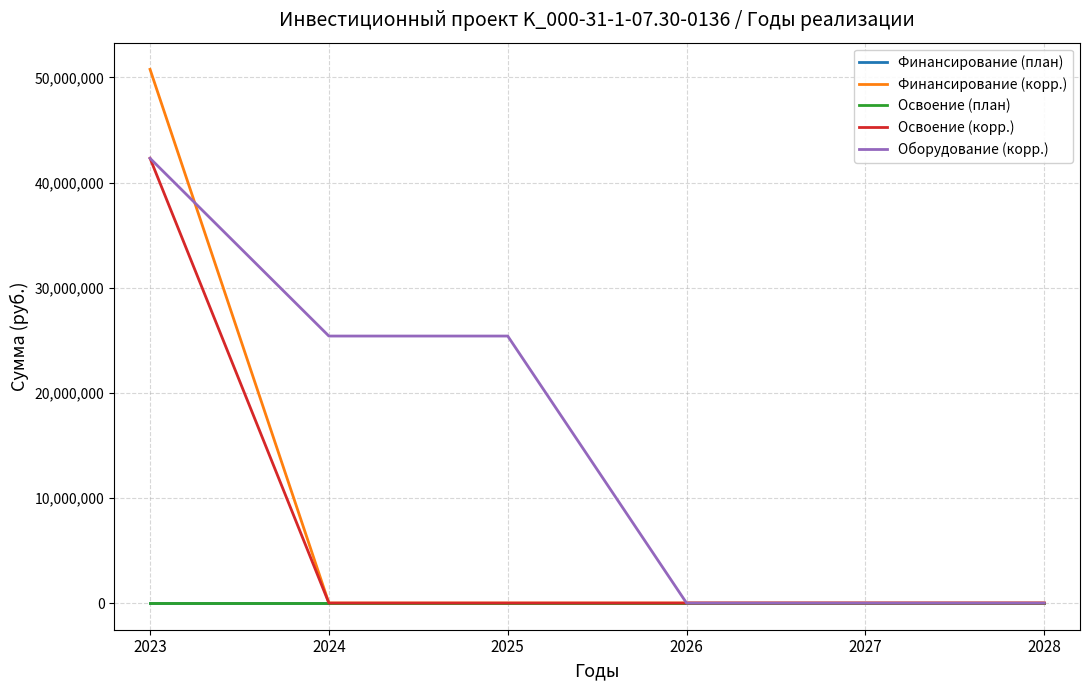

Reading left to right, extract all data points from this chart.

Финансирование (план): 0	0	0	0	0	0
Финансирование (корр.): 50770954	0	0	0	0	0
Освоение (план): 0	0	0	0	0	0
Освоение (корр.): 42309128	0	0	0	0	0
Оборудование (корр.): 42309128	25400000	25400000	0	0	0